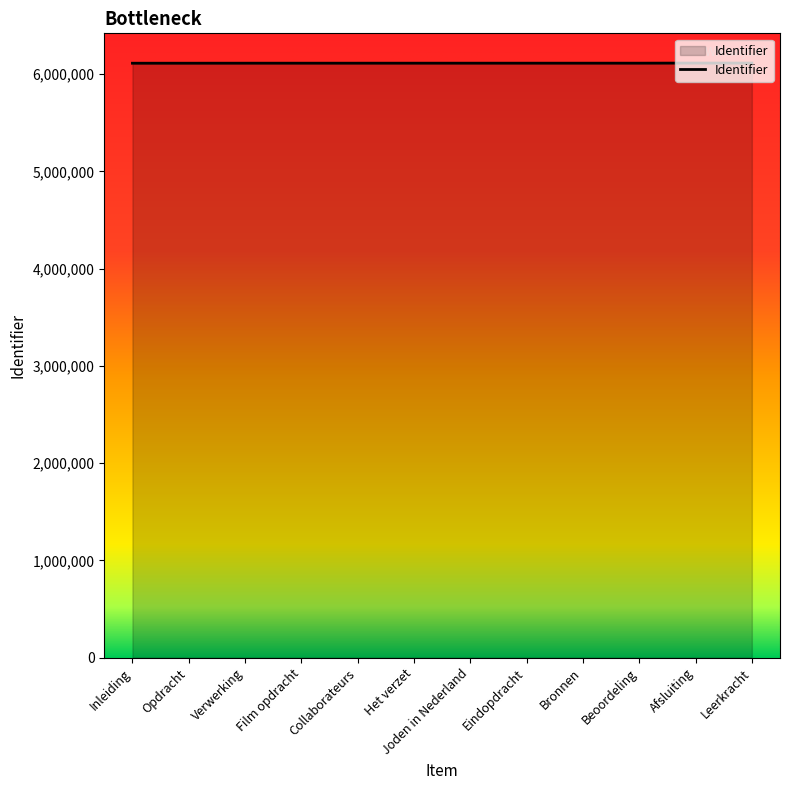

What is the ratio of the value at Verwerking to the value at Het verzet?

1.0